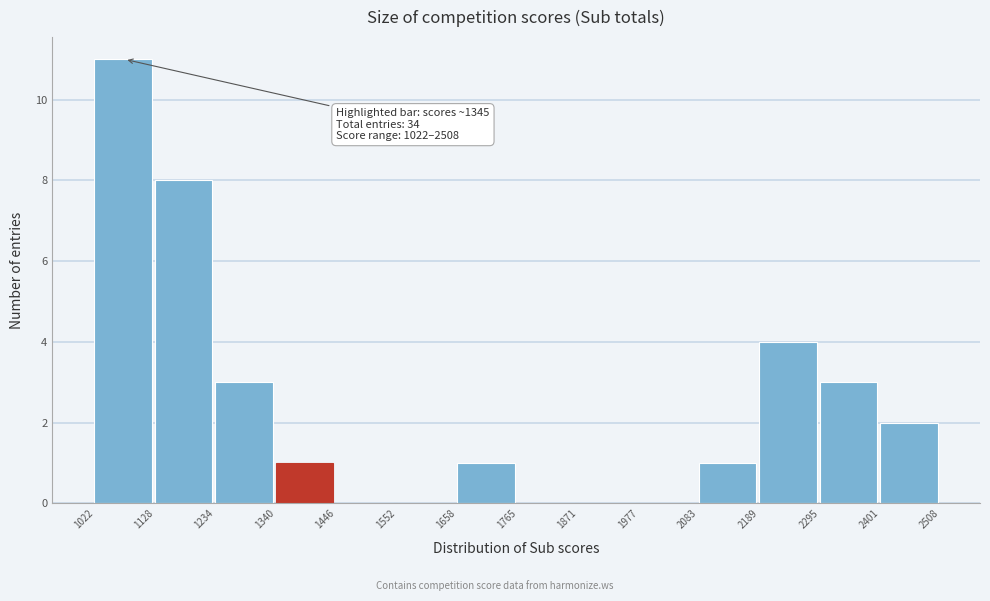

Which range on the x-axis has the tallest bar?

1022 to 1128